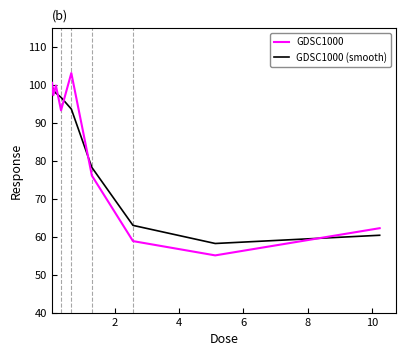

List the series in order of their peak value, highest first.

GDSC1000, GDSC1000 (smooth)